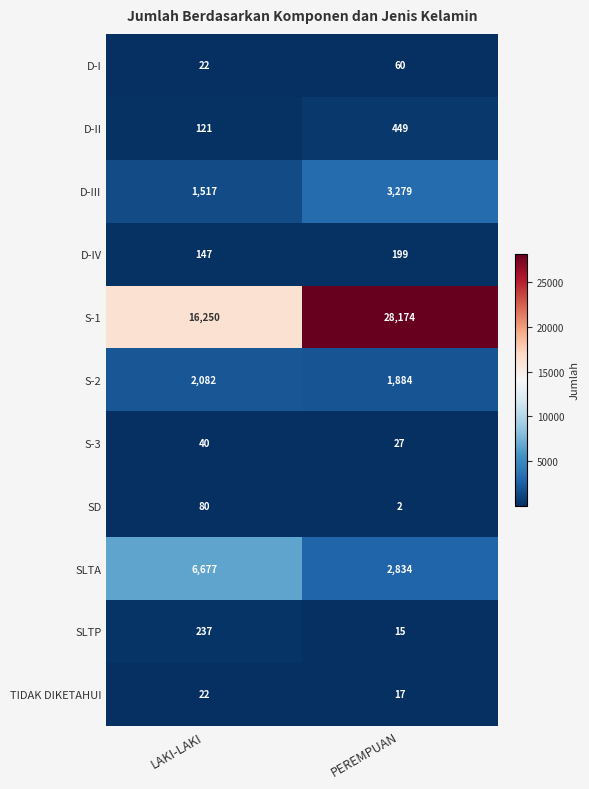

At which category is the sum across all series the highest?

PEREMPUAN